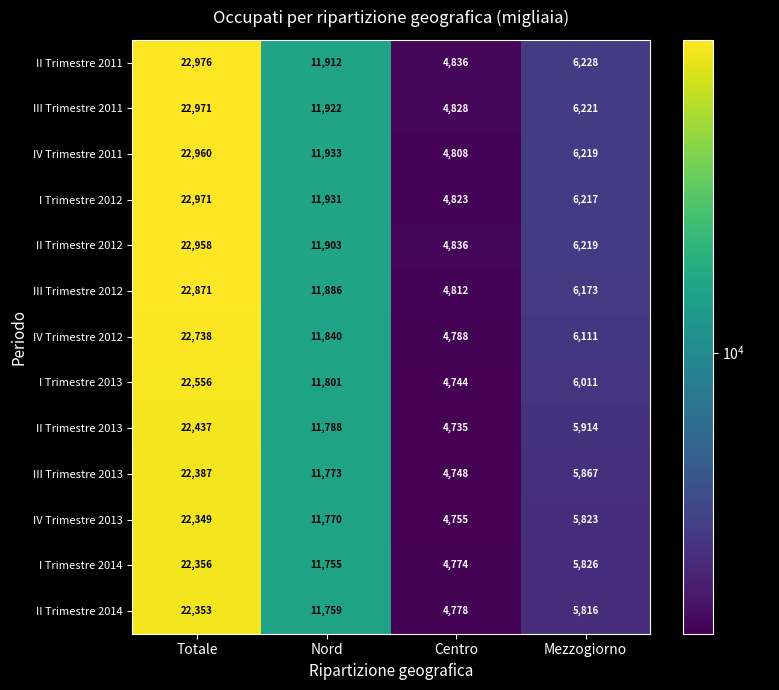

What is the minimum value shown in the chart?

4735